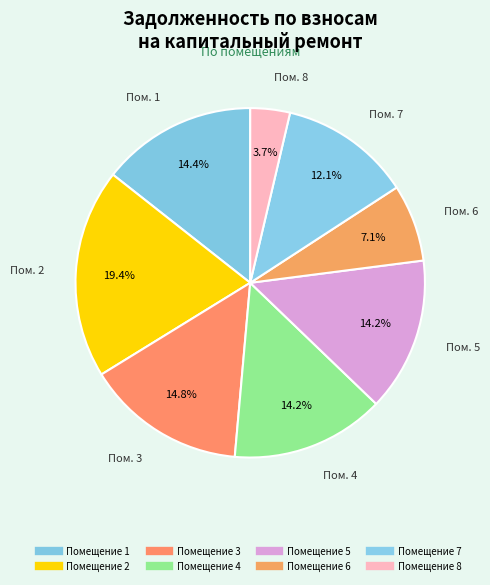

Is there a majority slice in this chart?

No